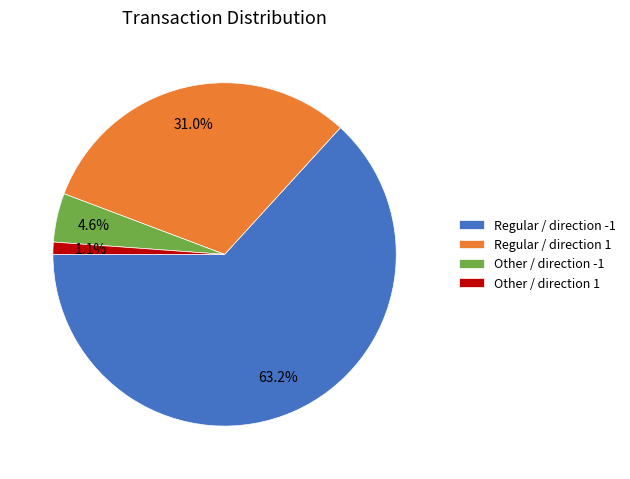

Is there any slice that represents more than half of the pie?

Yes